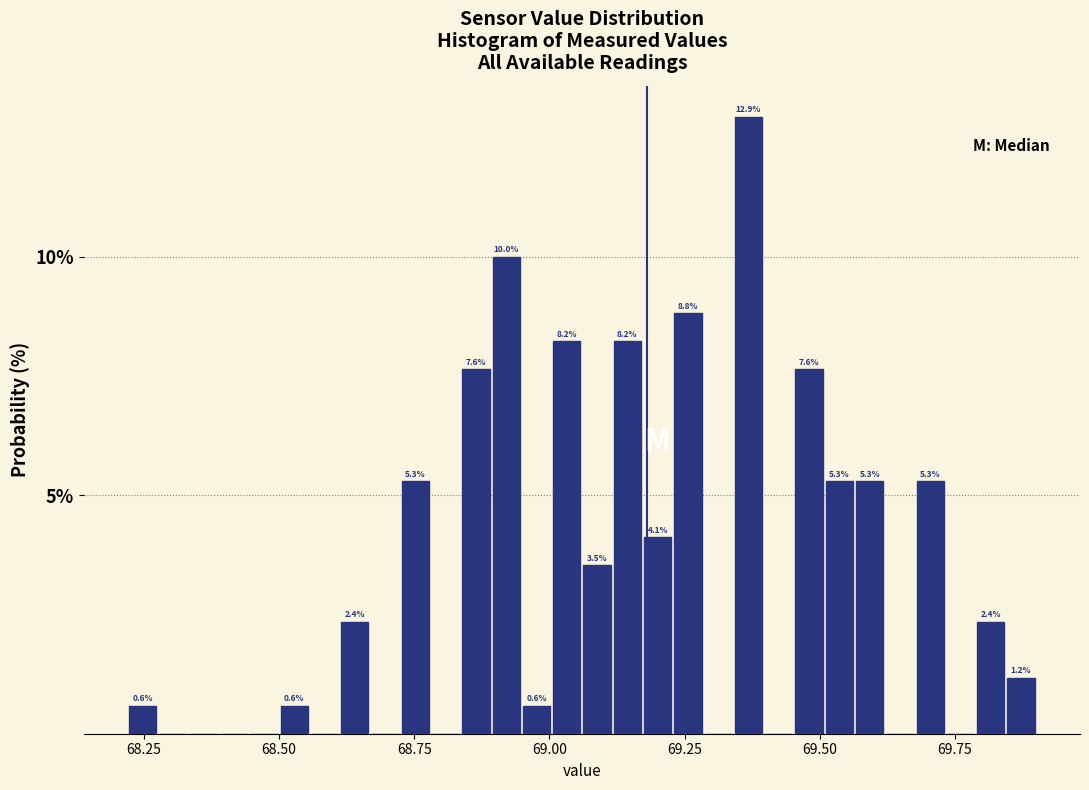

Around what value on the x-axis is the tallest bar? Give the approximate position of its centre, as read against the axis.

69.35